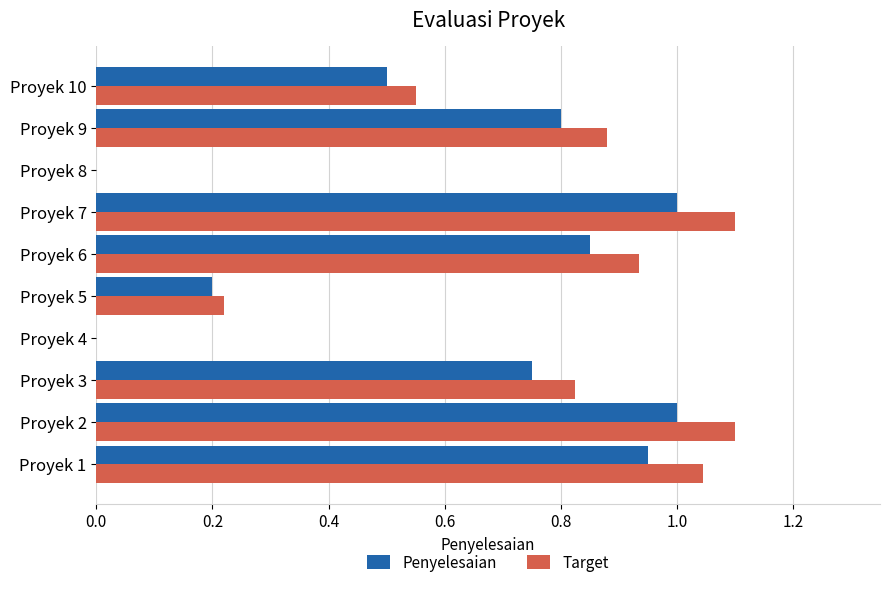

Which series changed the most between Proyek 4 and Proyek 5?

Target